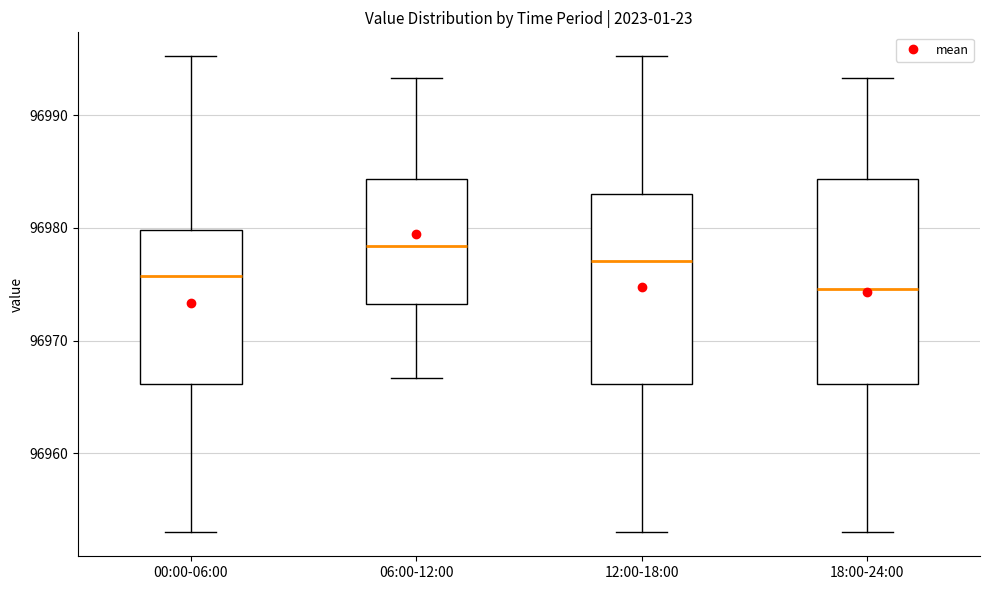

Where is the lower edge of the box for 00:00-06:00 on the y-axis? The values are not printed on the chart, so give them approximately, as read against the axis.

96966